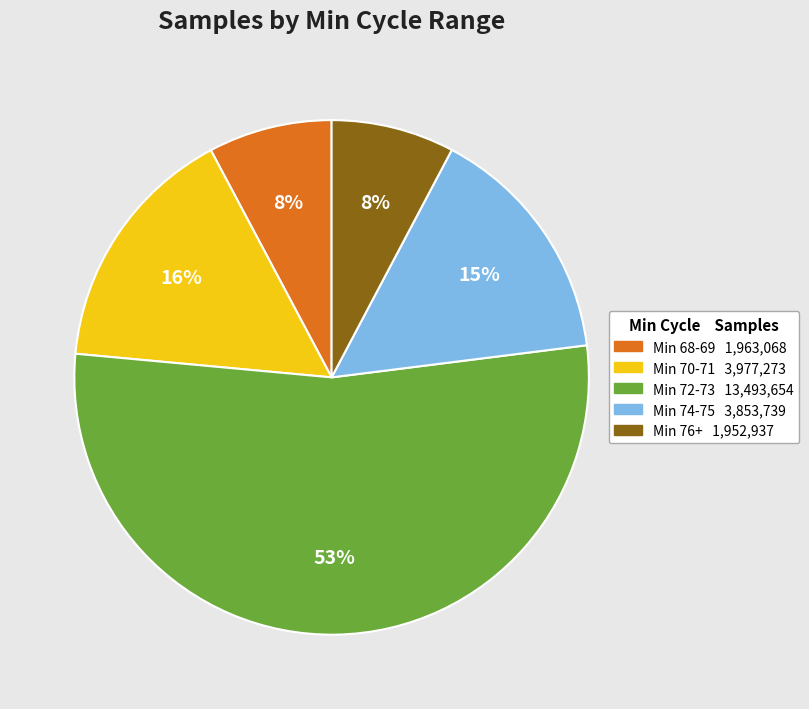

To the nearest percent, what is the average slice percentage?

20%